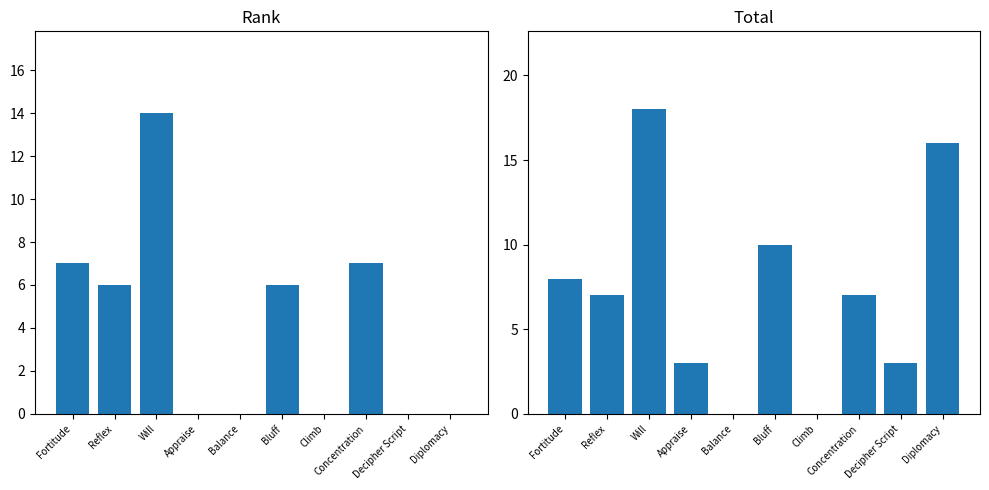

Which series changed the most between Will and Balance?

Total